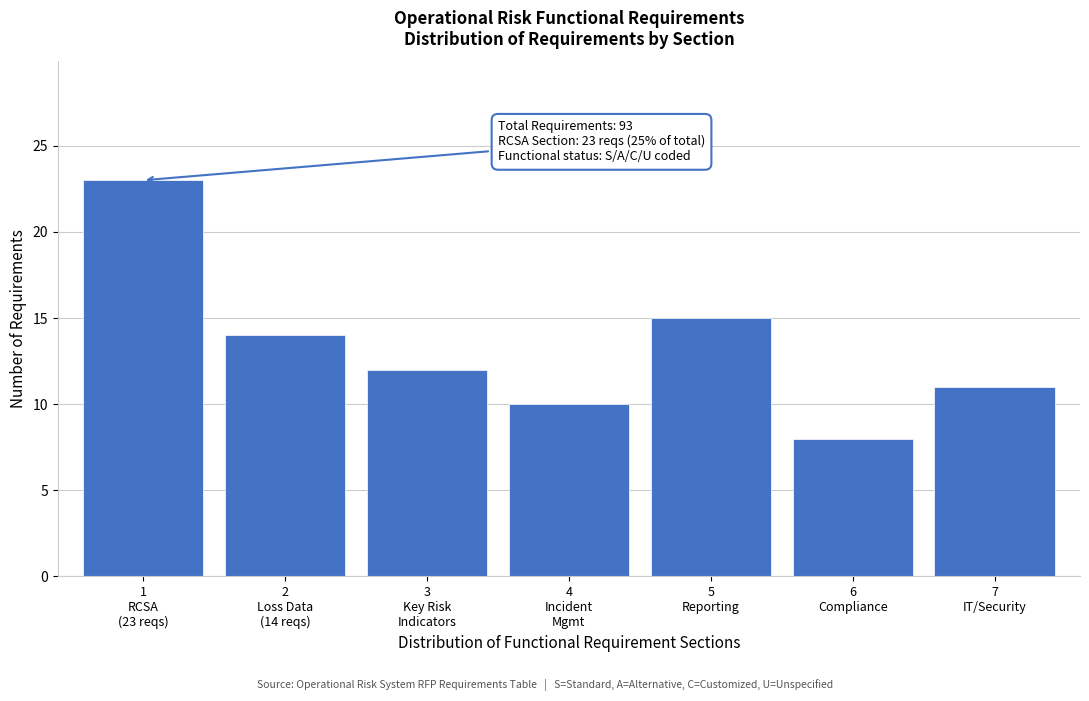

Reading left to right, extract all data points from this chart.

23	14	12	10	15	8	11